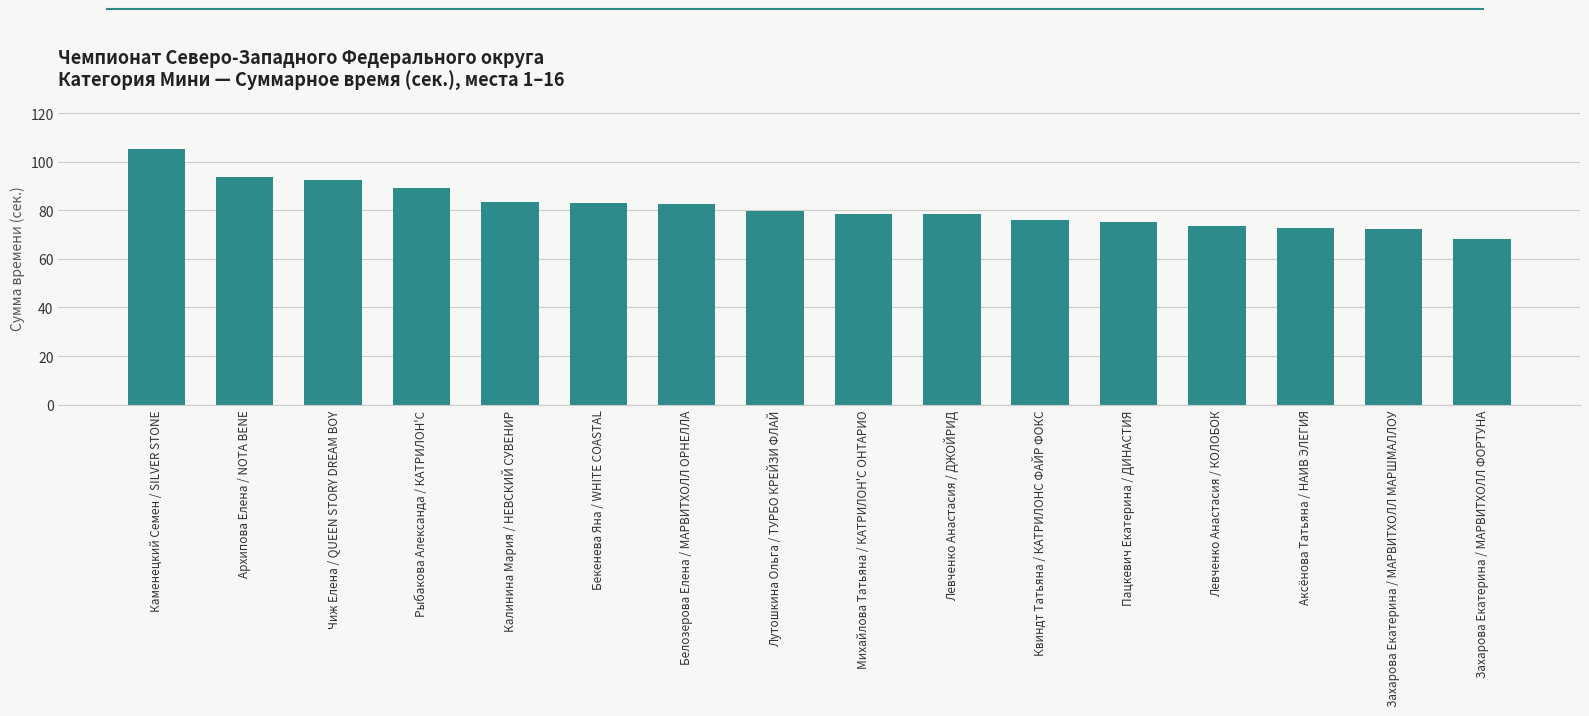

The value at Квиндт Татьяна / КАТРИЛОНС ФАЙР ФОКС is 107.9. True or false?

False